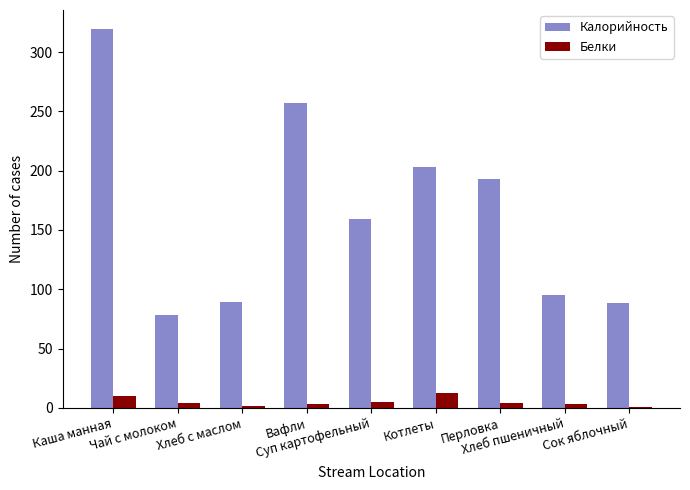

What is the sum of all Калорийность values?

1483.1